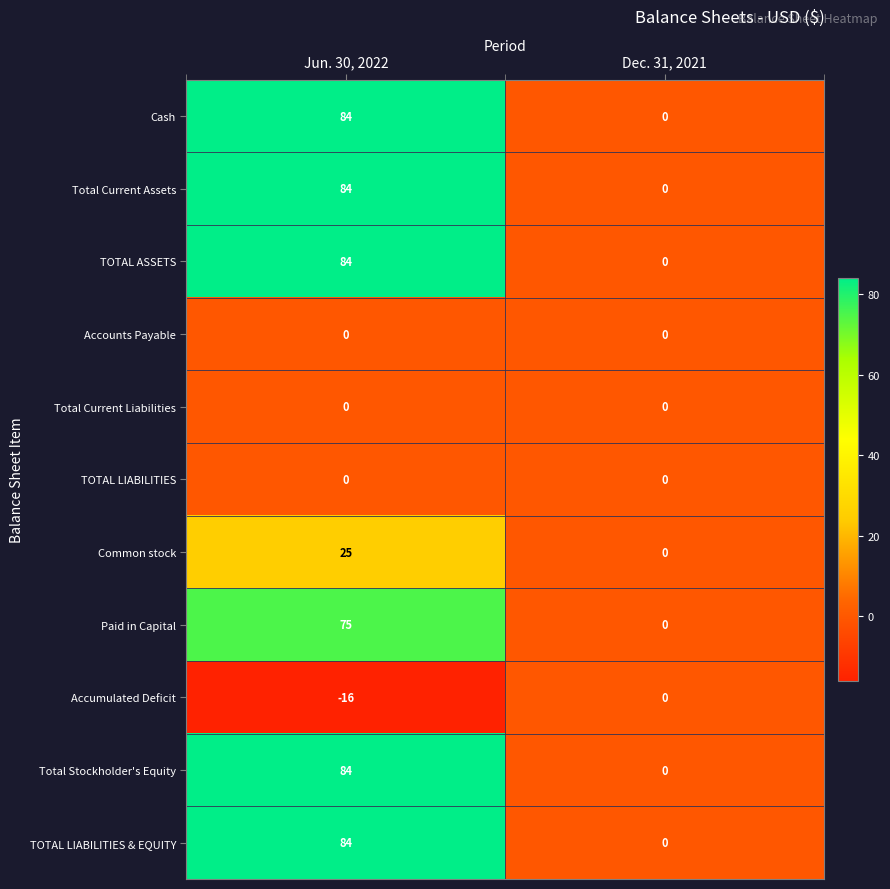

At which category is the sum across all series the highest?

Jun. 30, 2022